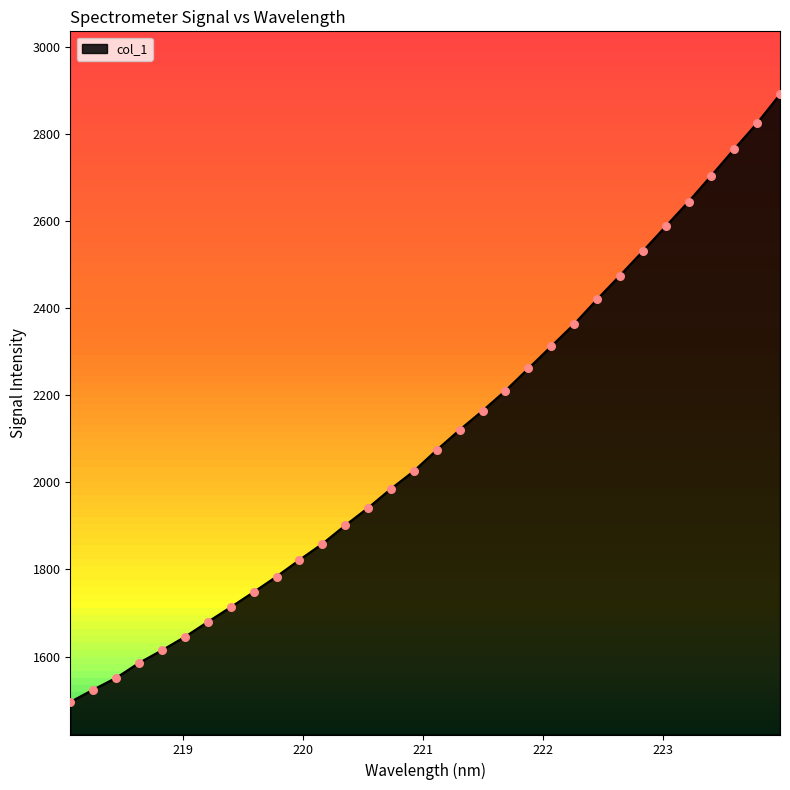

What is the greatest value displayed?

2890.3